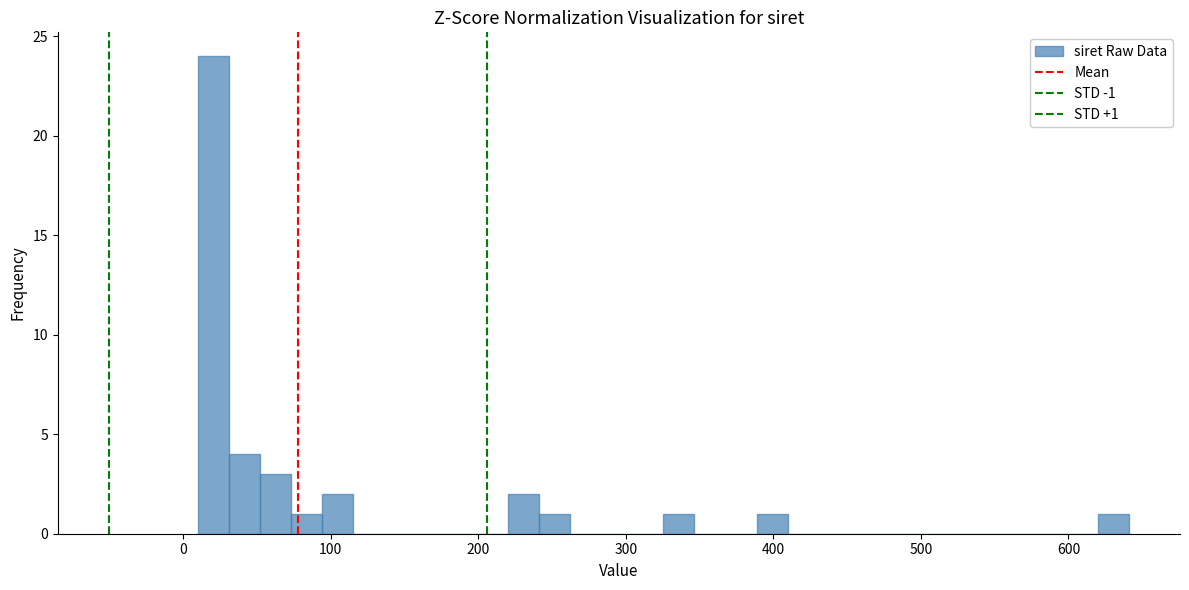

Around what value on the x-axis is the tallest bar? Give the approximate position of its centre, as read against the axis.

20